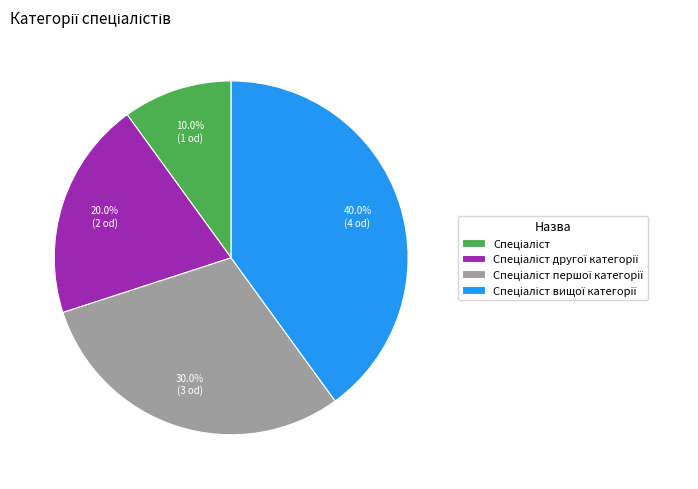

Is there any slice that represents more than half of the pie?

No